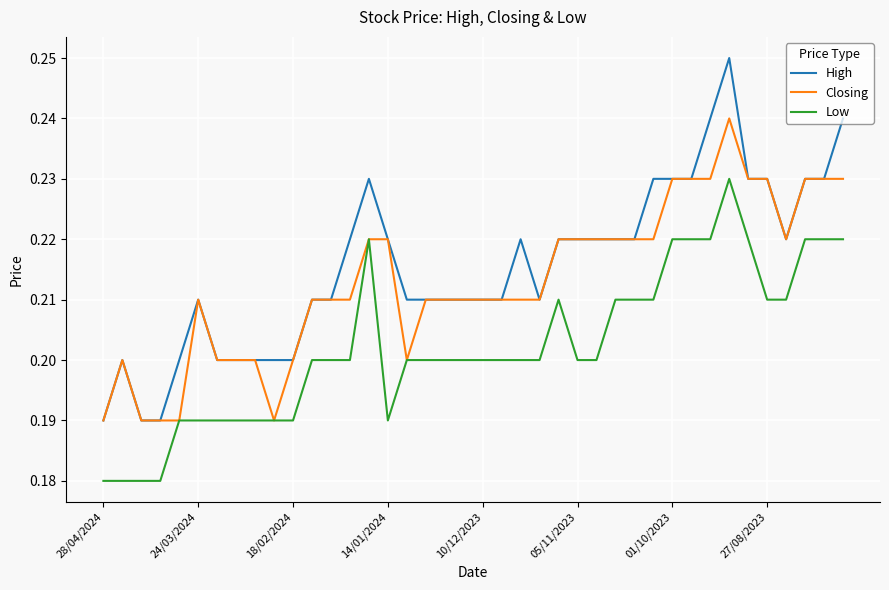

At how many categories does at least one series exceed 0?

40